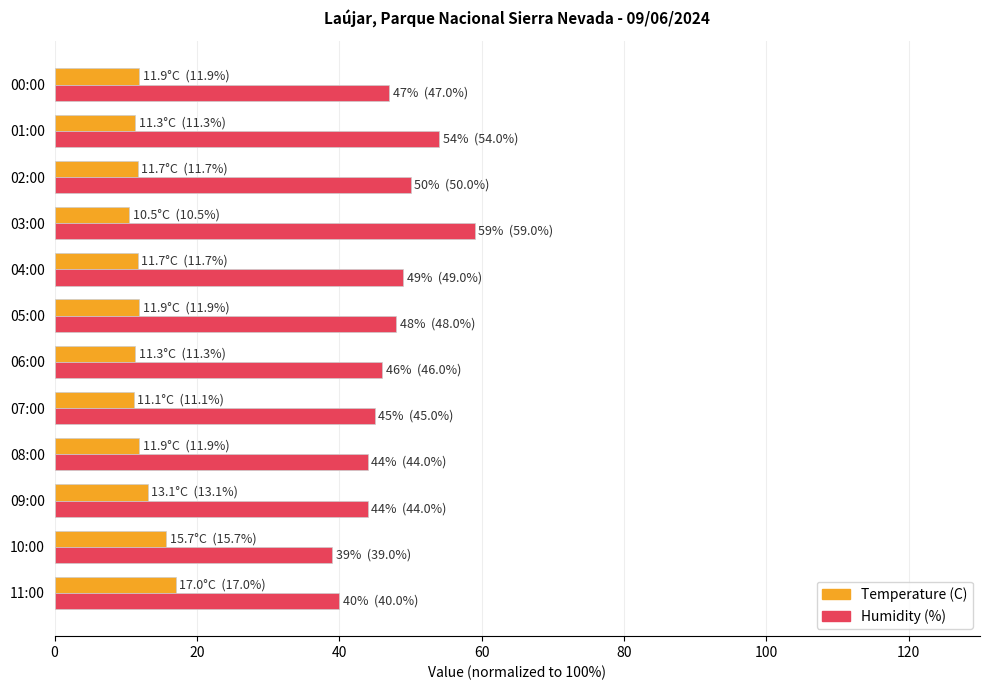

What is the maximum value for Humidity (%)?

59.0